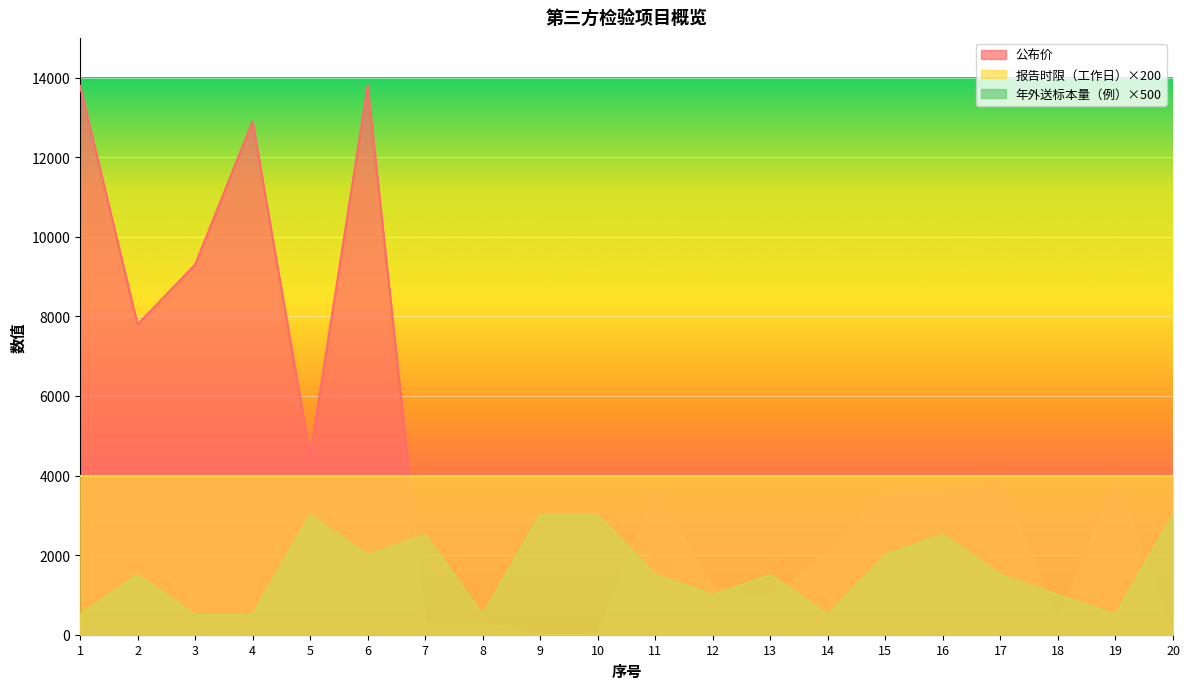

What is the sum of all 年外送标本量（例） values?

32000